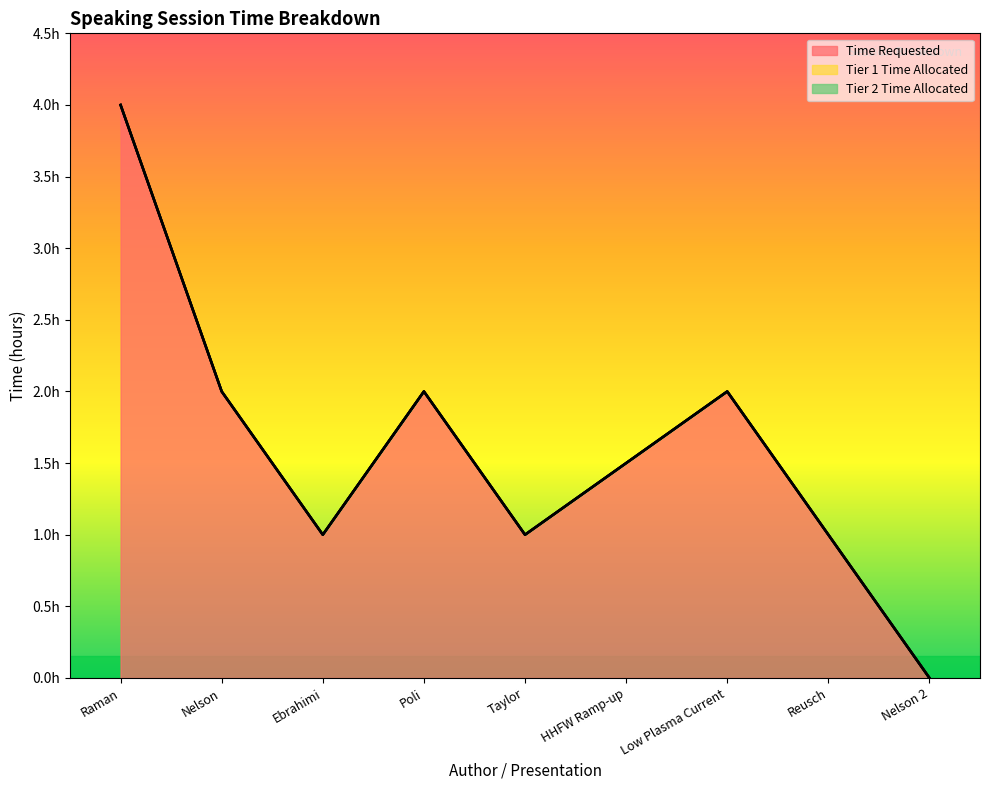

Does the chart have visible grid lines?

No